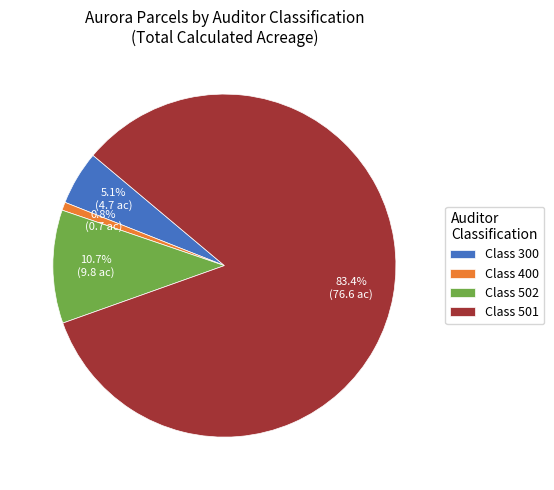

What is the smallest slice in the pie chart?

Class 400